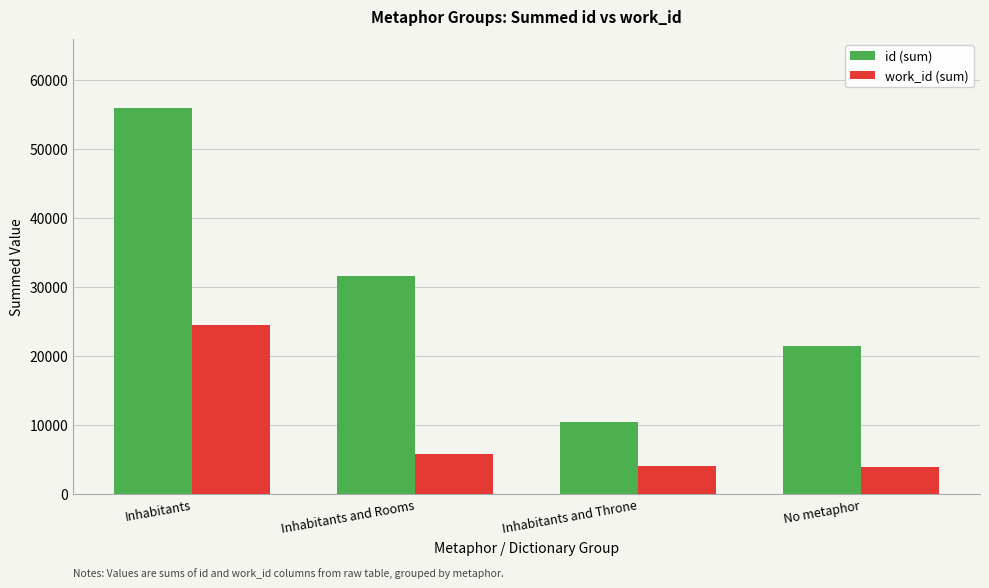

What is the label of the 3rd bar from the left?

Inhabitants and Throne